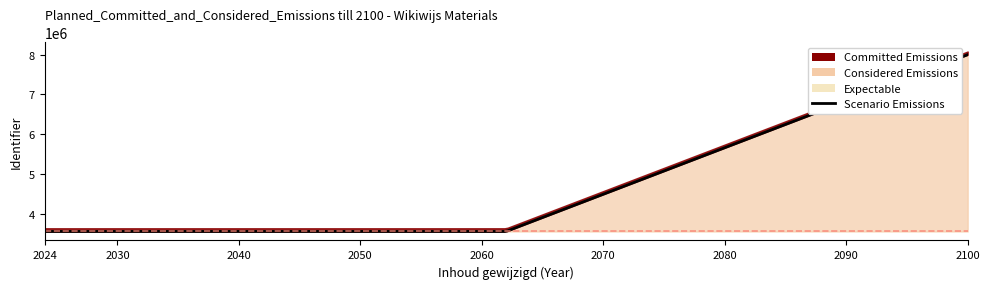

What value does the data have at 2024-07-23 14:04:11?

3559064